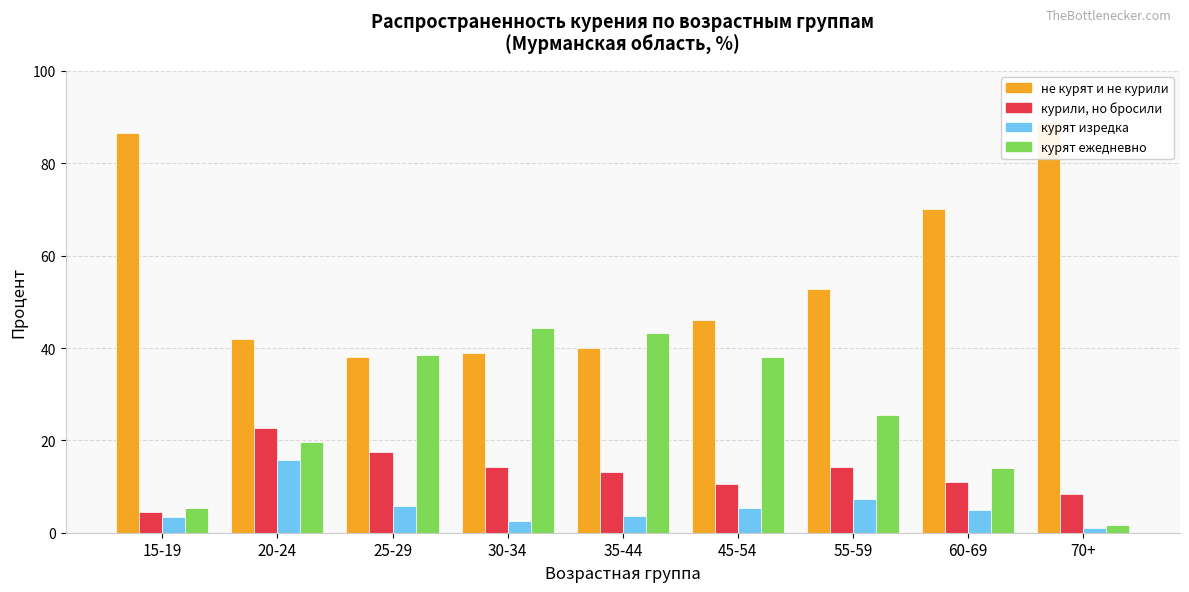

Reading right to left, list all the values displayed in this chart.

не курят и не курили: 70+=88.9	60-69=70.1	55-59=52.9	45-54=46.0	35-44=40.0	30-34=39.0	25-29=38.1	20-24=42.0	15-19=86.6
курили, но бросили: 70+=8.5	60-69=11.0	55-59=14.2	45-54=10.5	35-44=13.1	30-34=14.2	25-29=17.6	20-24=22.6	15-19=4.5
курят изредка: 70+=1.1	60-69=4.8	55-59=7.4	45-54=5.4	35-44=3.7	30-34=2.5	25-29=5.8	20-24=15.8	15-19=3.5
курят ежедневно: 70+=1.6	60-69=14.0	55-59=25.6	45-54=38.1	35-44=43.2	30-34=44.3	25-29=38.5	20-24=19.6	15-19=5.4